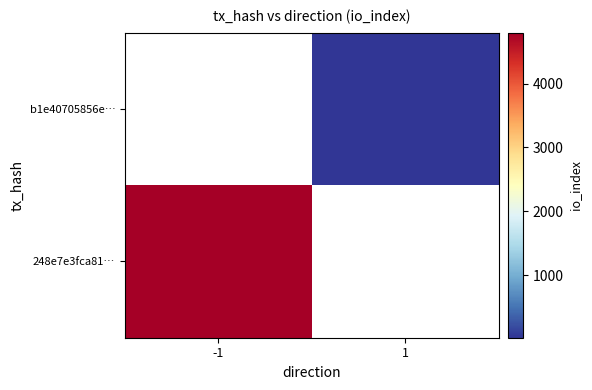

How many series are shown in this chart?

2